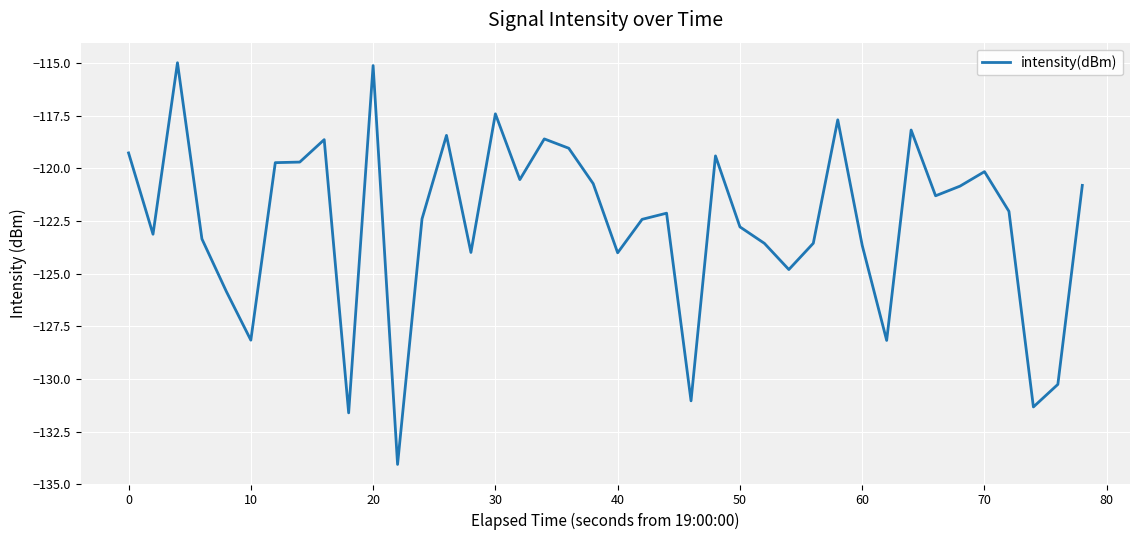

What is the difference between the maximum and minimum values?

19.1